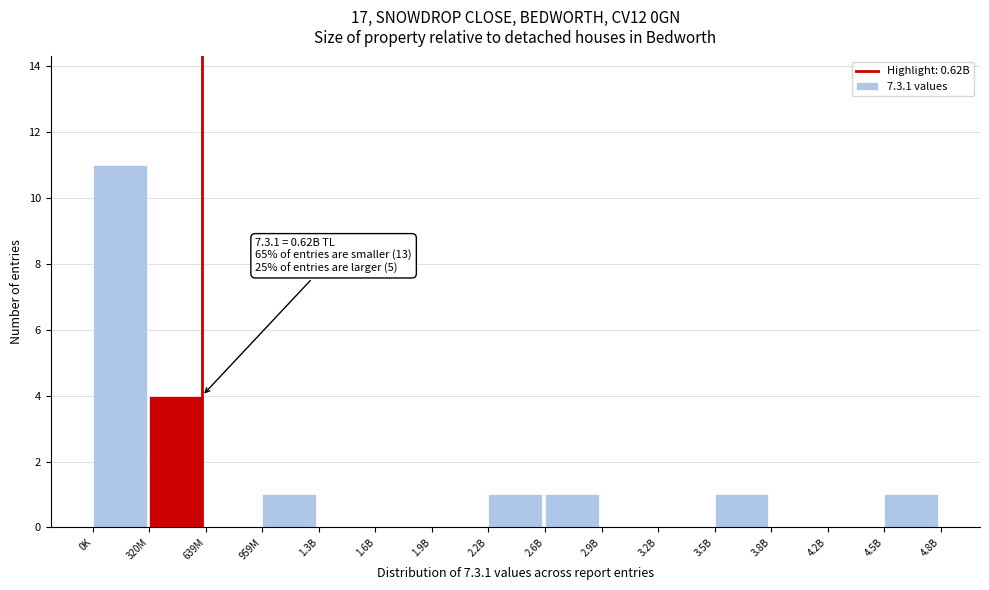

Reading right to left, list all the values displayed in this chart.

4.5B=1	4.2B=0	3.8B=0	3.5B=1	3.2B=0	2.9B=0	2.6B=1	2.2B=1	1.9B=0	1.6B=0	1.3B=0	959M=1	639M=0	320M=4	0K=11